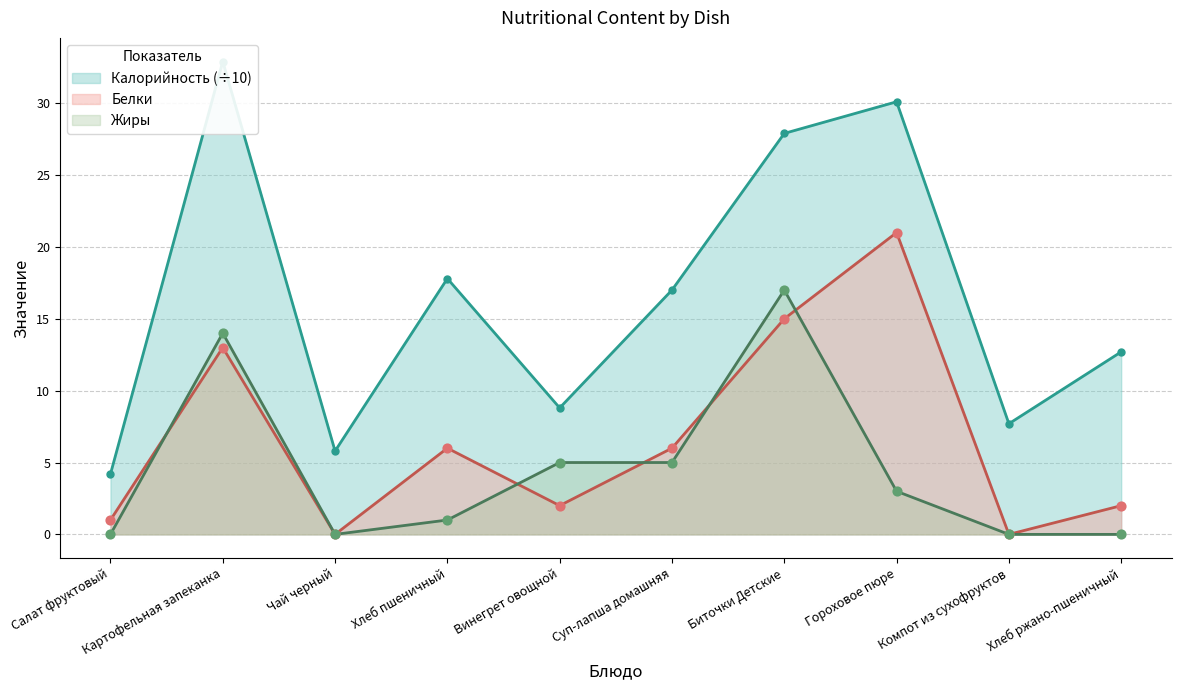

At how many categories does at least one series exceed 6?

8